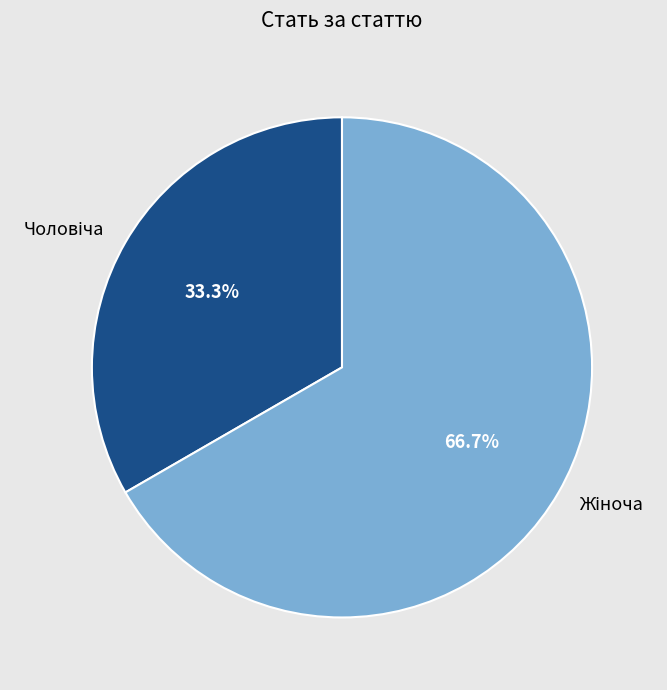

Is there any slice that represents more than half of the pie?

Yes